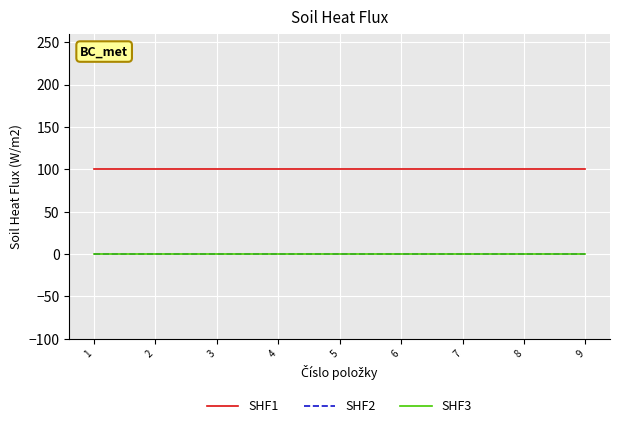

True or false: SHF3 and SHF1 intersect in this chart.

False